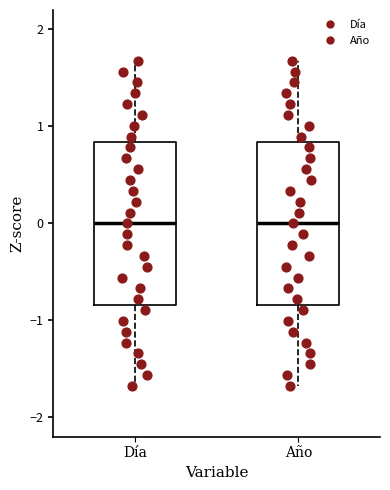

Where is the lower edge of the box for Año on the y-axis? The values are not printed on the chart, so give them approximately, as read against the axis.

-0.8